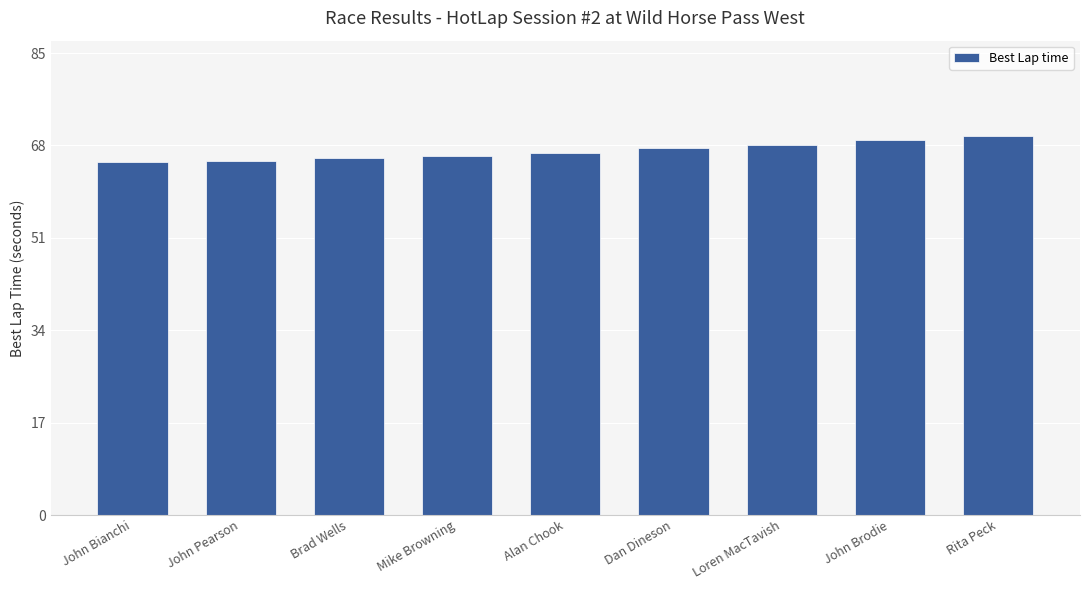

Between Brad Wells and Rita Peck, which is larger?

Rita Peck